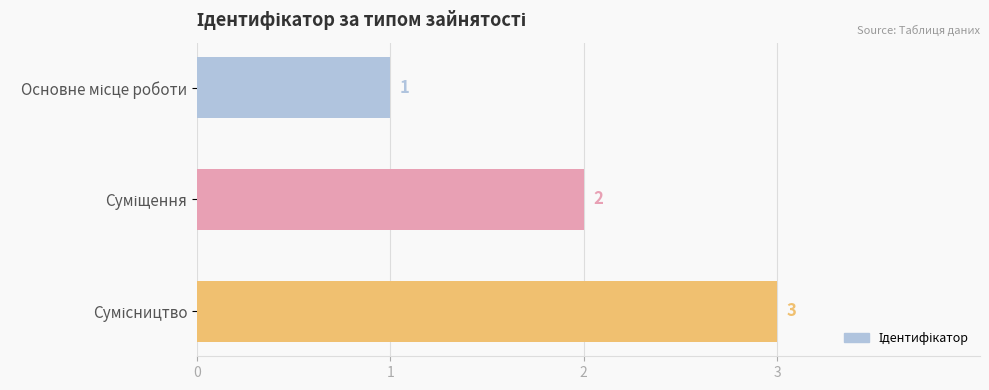

What is the greatest value displayed?

3